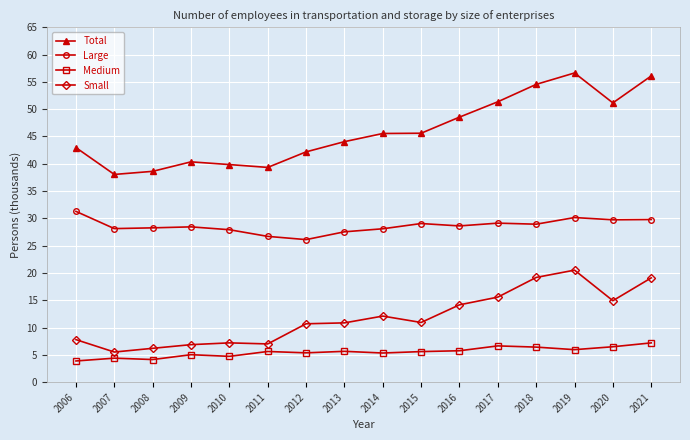

What is the sum of the Total values at 2008 and 2016?

87.2